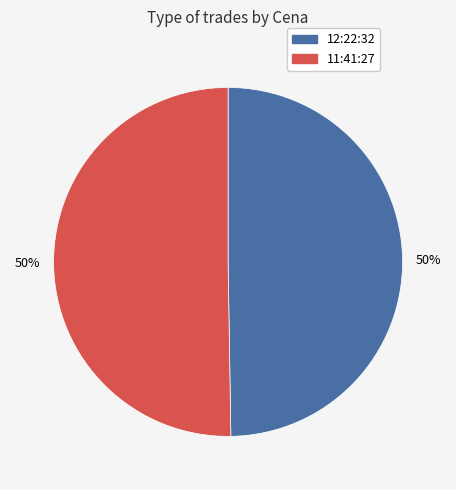

What percentage is the 12:22:32 slice, to the nearest percent?

50%